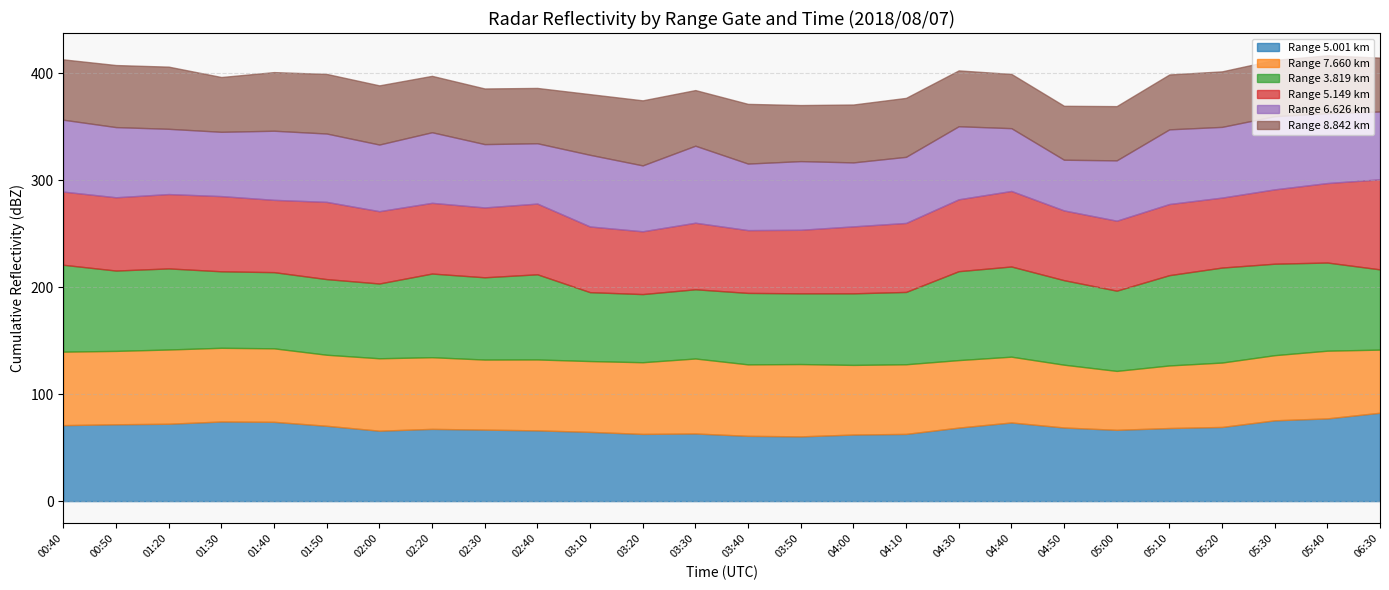

In 7.660, how many points are higher than both neighbors (excluding endpoints)?

7